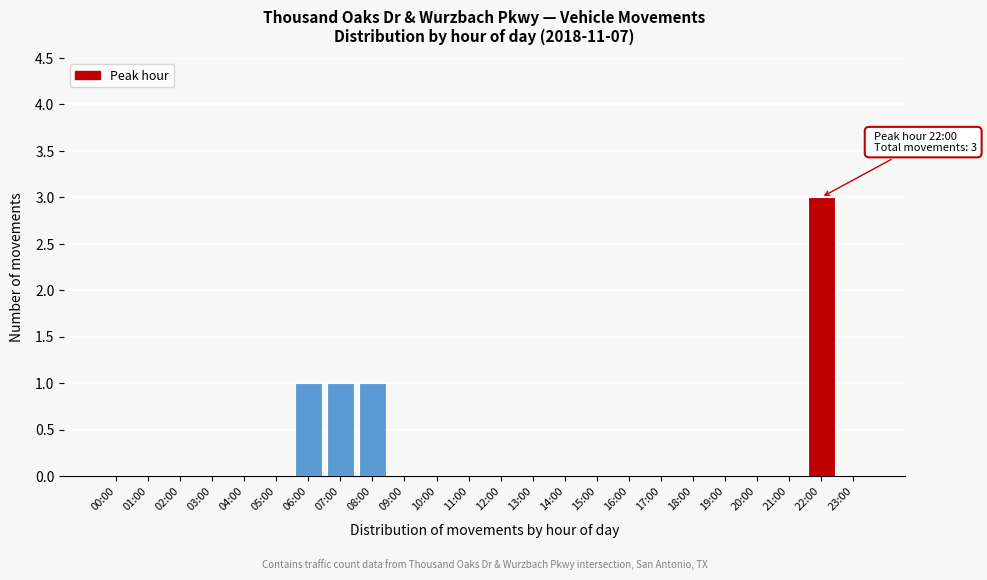

Reading left to right, transcribe all the data shown in this chart.

00:00=0	01:00=0	02:00=0	03:00=0	04:00=0	05:00=0	06:00=1	07:00=1	08:00=1	09:00=0	10:00=0	11:00=0	12:00=0	13:00=0	14:00=0	15:00=0	16:00=0	17:00=0	18:00=0	19:00=0	20:00=0	21:00=0	22:00=3	23:00=0